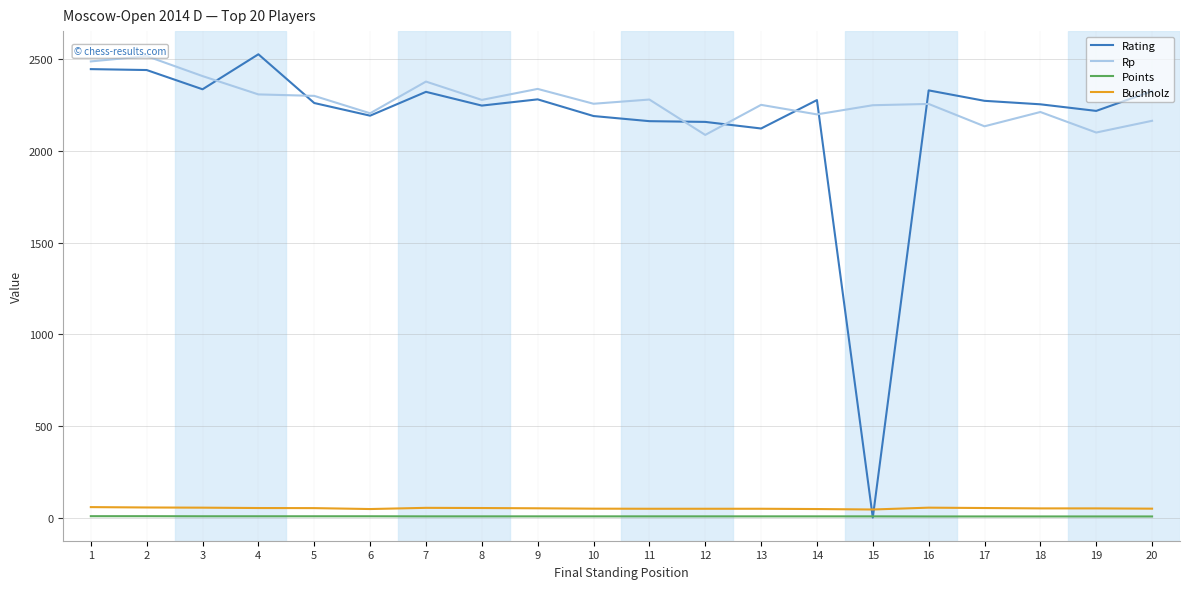

True or false: Points has more than 2 points higher than both neighbors.

False